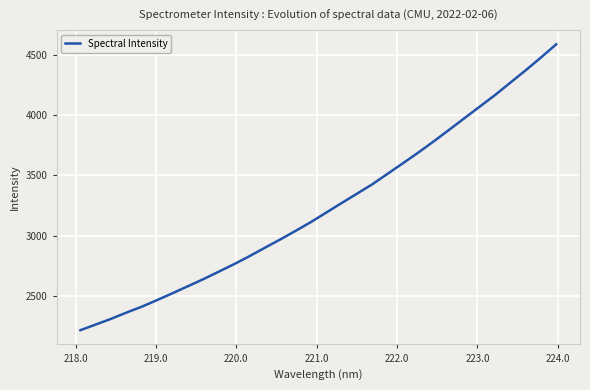

What is the minimum value shown in the chart?

2215.3